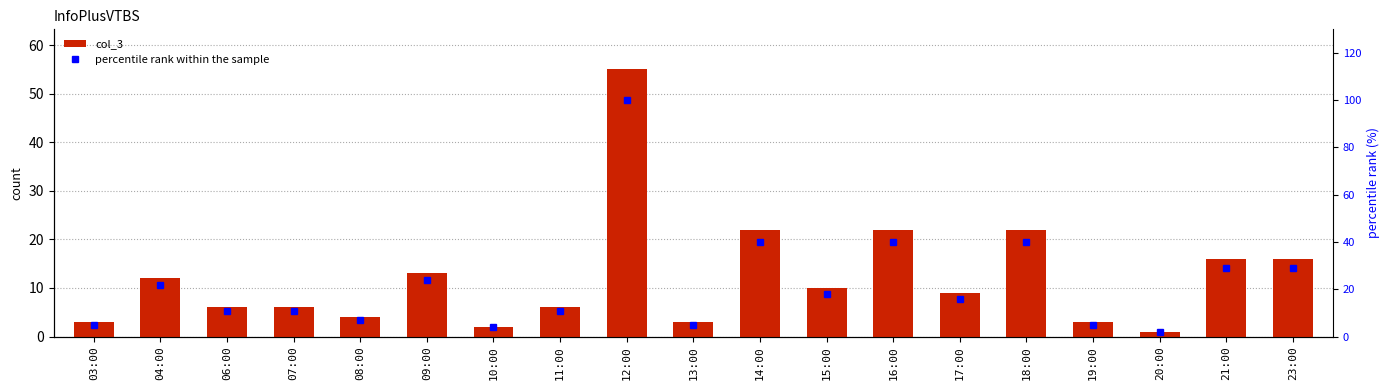

The value of col_3 at 19:00 is 2. True or false?

False